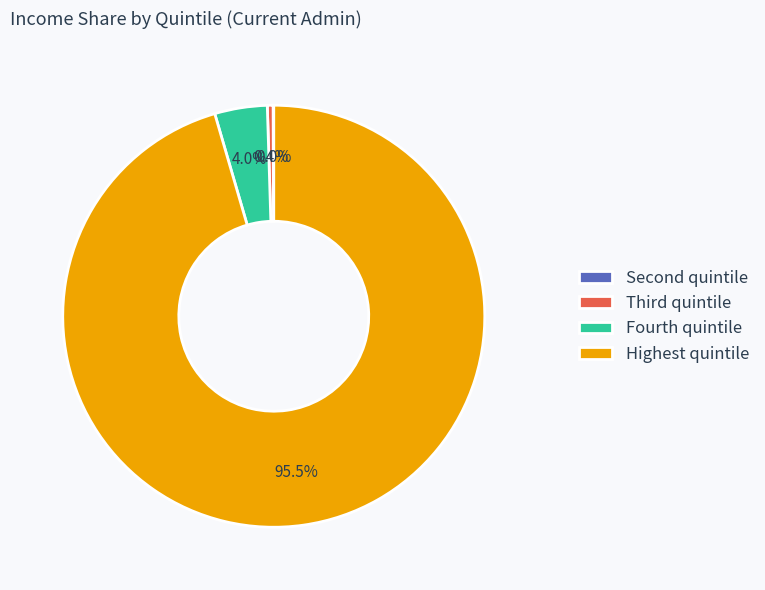

Does any single category account for the majority?

Yes